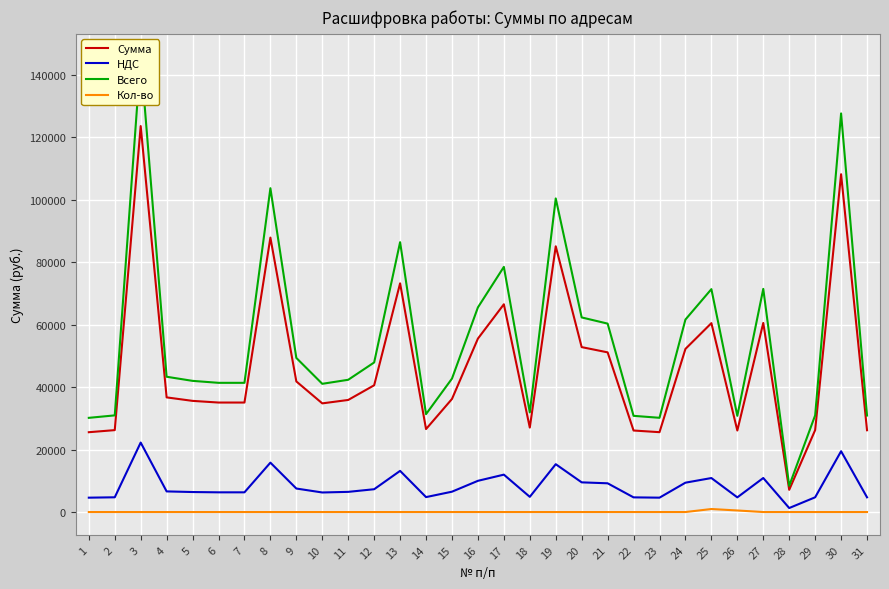

True or false: Сумма and НДС intersect in this chart.

False